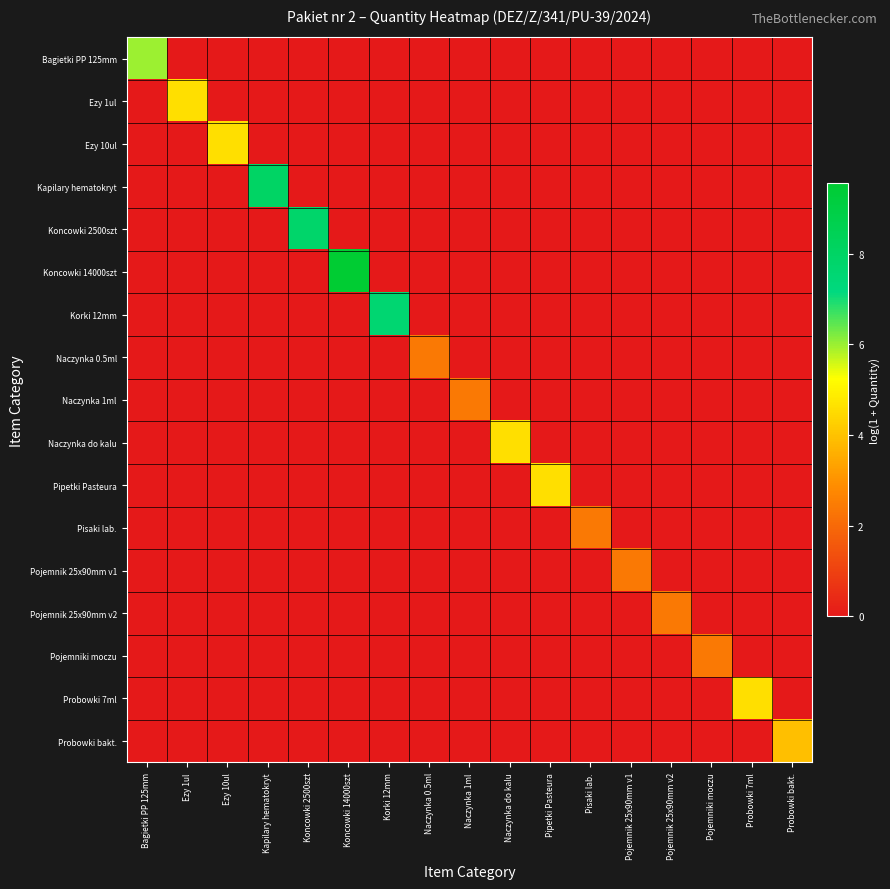

Reading left to right, what are all the values shown in this chart?

Bagietki PP 125mm: Bagietki PP 125mm=6.0	Ezy 1ul=0.0	Ezy 10ul=0.0	Kapilary hematokryt=0.0	Koncowki 2500szt=0.0	Koncowki 14000szt=0.0	Korki 12mm=0.0	Naczynka 0.5ml=0.0	Naczynka 1ml=0.0	Naczynka do kalu=0.0	Pipetki Pasteura=0.0	Pisaki lab.=0.0	Pojemnik 25x90mm v1=0.0	Pojemnik 25x90mm v2=0.0	Pojemniki moczu=0.0	Probowki 7ml=0.0	Probowki bakt.=0.0
Ezy 1ul: Bagietki PP 125mm=0.0	Ezy 1ul=4.6	Ezy 10ul=0.0	Kapilary hematokryt=0.0	Koncowki 2500szt=0.0	Koncowki 14000szt=0.0	Korki 12mm=0.0	Naczynka 0.5ml=0.0	Naczynka 1ml=0.0	Naczynka do kalu=0.0	Pipetki Pasteura=0.0	Pisaki lab.=0.0	Pojemnik 25x90mm v1=0.0	Pojemnik 25x90mm v2=0.0	Pojemniki moczu=0.0	Probowki 7ml=0.0	Probowki bakt.=0.0
Ezy 10ul: Bagietki PP 125mm=0.0	Ezy 1ul=0.0	Ezy 10ul=4.6	Kapilary hematokryt=0.0	Koncowki 2500szt=0.0	Koncowki 14000szt=0.0	Korki 12mm=0.0	Naczynka 0.5ml=0.0	Naczynka 1ml=0.0	Naczynka do kalu=0.0	Pipetki Pasteura=0.0	Pisaki lab.=0.0	Pojemnik 25x90mm v1=0.0	Pojemnik 25x90mm v2=0.0	Pojemniki moczu=0.0	Probowki 7ml=0.0	Probowki bakt.=0.0
Kapilary hematokryt: Bagietki PP 125mm=0.0	Ezy 1ul=0.0	Ezy 10ul=0.0	Kapilary hematokryt=8.0	Koncowki 2500szt=0.0	Koncowki 14000szt=0.0	Korki 12mm=0.0	Naczynka 0.5ml=0.0	Naczynka 1ml=0.0	Naczynka do kalu=0.0	Pipetki Pasteura=0.0	Pisaki lab.=0.0	Pojemnik 25x90mm v1=0.0	Pojemnik 25x90mm v2=0.0	Pojemniki moczu=0.0	Probowki 7ml=0.0	Probowki bakt.=0.0
Koncowki 2500szt: Bagietki PP 125mm=0.0	Ezy 1ul=0.0	Ezy 10ul=0.0	Kapilary hematokryt=0.0	Koncowki 2500szt=7.8	Koncowki 14000szt=0.0	Korki 12mm=0.0	Naczynka 0.5ml=0.0	Naczynka 1ml=0.0	Naczynka do kalu=0.0	Pipetki Pasteura=0.0	Pisaki lab.=0.0	Pojemnik 25x90mm v1=0.0	Pojemnik 25x90mm v2=0.0	Pojemniki moczu=0.0	Probowki 7ml=0.0	Probowki bakt.=0.0
Koncowki 14000szt: Bagietki PP 125mm=0.0	Ezy 1ul=0.0	Ezy 10ul=0.0	Kapilary hematokryt=0.0	Koncowki 2500szt=0.0	Koncowki 14000szt=9.5	Korki 12mm=0.0	Naczynka 0.5ml=0.0	Naczynka 1ml=0.0	Naczynka do kalu=0.0	Pipetki Pasteura=0.0	Pisaki lab.=0.0	Pojemnik 25x90mm v1=0.0	Pojemnik 25x90mm v2=0.0	Pojemniki moczu=0.0	Probowki 7ml=0.0	Probowki bakt.=0.0
Korki 12mm: Bagietki PP 125mm=0.0	Ezy 1ul=0.0	Ezy 10ul=0.0	Kapilary hematokryt=0.0	Koncowki 2500szt=0.0	Koncowki 14000szt=0.0	Korki 12mm=7.6	Naczynka 0.5ml=0.0	Naczynka 1ml=0.0	Naczynka do kalu=0.0	Pipetki Pasteura=0.0	Pisaki lab.=0.0	Pojemnik 25x90mm v1=0.0	Pojemnik 25x90mm v2=0.0	Pojemniki moczu=0.0	Probowki 7ml=0.0	Probowki bakt.=0.0
Naczynka 0.5ml: Bagietki PP 125mm=0.0	Ezy 1ul=0.0	Ezy 10ul=0.0	Kapilary hematokryt=0.0	Koncowki 2500szt=0.0	Koncowki 14000szt=0.0	Korki 12mm=0.0	Naczynka 0.5ml=2.4	Naczynka 1ml=0.0	Naczynka do kalu=0.0	Pipetki Pasteura=0.0	Pisaki lab.=0.0	Pojemnik 25x90mm v1=0.0	Pojemnik 25x90mm v2=0.0	Pojemniki moczu=0.0	Probowki 7ml=0.0	Probowki bakt.=0.0
Naczynka 1ml: Bagietki PP 125mm=0.0	Ezy 1ul=0.0	Ezy 10ul=0.0	Kapilary hematokryt=0.0	Koncowki 2500szt=0.0	Koncowki 14000szt=0.0	Korki 12mm=0.0	Naczynka 0.5ml=0.0	Naczynka 1ml=2.4	Naczynka do kalu=0.0	Pipetki Pasteura=0.0	Pisaki lab.=0.0	Pojemnik 25x90mm v1=0.0	Pojemnik 25x90mm v2=0.0	Pojemniki moczu=0.0	Probowki 7ml=0.0	Probowki bakt.=0.0
Naczynka do kalu: Bagietki PP 125mm=0.0	Ezy 1ul=0.0	Ezy 10ul=0.0	Kapilary hematokryt=0.0	Koncowki 2500szt=0.0	Koncowki 14000szt=0.0	Korki 12mm=0.0	Naczynka 0.5ml=0.0	Naczynka 1ml=0.0	Naczynka do kalu=4.6	Pipetki Pasteura=0.0	Pisaki lab.=0.0	Pojemnik 25x90mm v1=0.0	Pojemnik 25x90mm v2=0.0	Pojemniki moczu=0.0	Probowki 7ml=0.0	Probowki bakt.=0.0
Pipetki Pasteura: Bagietki PP 125mm=0.0	Ezy 1ul=0.0	Ezy 10ul=0.0	Kapilary hematokryt=0.0	Koncowki 2500szt=0.0	Koncowki 14000szt=0.0	Korki 12mm=0.0	Naczynka 0.5ml=0.0	Naczynka 1ml=0.0	Naczynka do kalu=0.0	Pipetki Pasteura=4.6	Pisaki lab.=0.0	Pojemnik 25x90mm v1=0.0	Pojemnik 25x90mm v2=0.0	Pojemniki moczu=0.0	Probowki 7ml=0.0	Probowki bakt.=0.0
Pisaki lab.: Bagietki PP 125mm=0.0	Ezy 1ul=0.0	Ezy 10ul=0.0	Kapilary hematokryt=0.0	Koncowki 2500szt=0.0	Koncowki 14000szt=0.0	Korki 12mm=0.0	Naczynka 0.5ml=0.0	Naczynka 1ml=0.0	Naczynka do kalu=0.0	Pipetki Pasteura=0.0	Pisaki lab.=2.4	Pojemnik 25x90mm v1=0.0	Pojemnik 25x90mm v2=0.0	Pojemniki moczu=0.0	Probowki 7ml=0.0	Probowki bakt.=0.0
Pojemnik 25x90mm v1: Bagietki PP 125mm=0.0	Ezy 1ul=0.0	Ezy 10ul=0.0	Kapilary hematokryt=0.0	Koncowki 2500szt=0.0	Koncowki 14000szt=0.0	Korki 12mm=0.0	Naczynka 0.5ml=0.0	Naczynka 1ml=0.0	Naczynka do kalu=0.0	Pipetki Pasteura=0.0	Pisaki lab.=0.0	Pojemnik 25x90mm v1=2.4	Pojemnik 25x90mm v2=0.0	Pojemniki moczu=0.0	Probowki 7ml=0.0	Probowki bakt.=0.0
Pojemnik 25x90mm v2: Bagietki PP 125mm=0.0	Ezy 1ul=0.0	Ezy 10ul=0.0	Kapilary hematokryt=0.0	Koncowki 2500szt=0.0	Koncowki 14000szt=0.0	Korki 12mm=0.0	Naczynka 0.5ml=0.0	Naczynka 1ml=0.0	Naczynka do kalu=0.0	Pipetki Pasteura=0.0	Pisaki lab.=0.0	Pojemnik 25x90mm v1=0.0	Pojemnik 25x90mm v2=2.4	Pojemniki moczu=0.0	Probowki 7ml=0.0	Probowki bakt.=0.0
Pojemniki moczu: Bagietki PP 125mm=0.0	Ezy 1ul=0.0	Ezy 10ul=0.0	Kapilary hematokryt=0.0	Koncowki 2500szt=0.0	Koncowki 14000szt=0.0	Korki 12mm=0.0	Naczynka 0.5ml=0.0	Naczynka 1ml=0.0	Naczynka do kalu=0.0	Pipetki Pasteura=0.0	Pisaki lab.=0.0	Pojemnik 25x90mm v1=0.0	Pojemnik 25x90mm v2=0.0	Pojemniki moczu=2.4	Probowki 7ml=0.0	Probowki bakt.=0.0
Probowki 7ml: Bagietki PP 125mm=0.0	Ezy 1ul=0.0	Ezy 10ul=0.0	Kapilary hematokryt=0.0	Koncowki 2500szt=0.0	Koncowki 14000szt=0.0	Korki 12mm=0.0	Naczynka 0.5ml=0.0	Naczynka 1ml=0.0	Naczynka do kalu=0.0	Pipetki Pasteura=0.0	Pisaki lab.=0.0	Pojemnik 25x90mm v1=0.0	Pojemnik 25x90mm v2=0.0	Pojemniki moczu=0.0	Probowki 7ml=4.6	Probowki bakt.=0.0
Probowki bakt.: Bagietki PP 125mm=0.0	Ezy 1ul=0.0	Ezy 10ul=0.0	Kapilary hematokryt=0.0	Koncowki 2500szt=0.0	Koncowki 14000szt=0.0	Korki 12mm=0.0	Naczynka 0.5ml=0.0	Naczynka 1ml=0.0	Naczynka do kalu=0.0	Pipetki Pasteura=0.0	Pisaki lab.=0.0	Pojemnik 25x90mm v1=0.0	Pojemnik 25x90mm v2=0.0	Pojemniki moczu=0.0	Probowki 7ml=0.0	Probowki bakt.=3.9